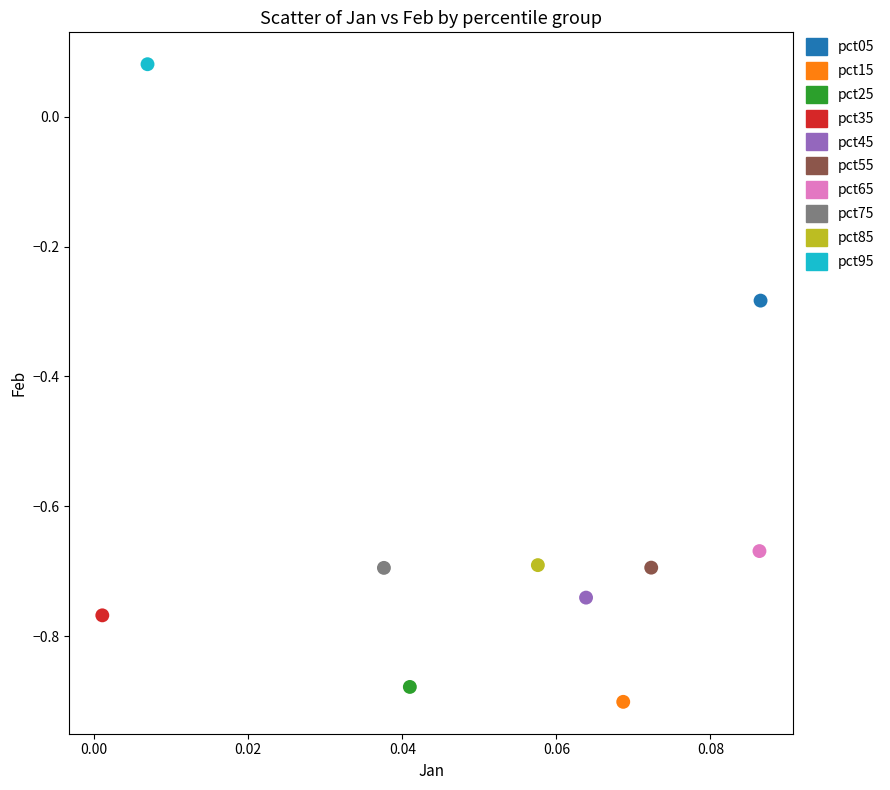

What are all the series names shown in the legend?

pct05, pct15, pct25, pct35, pct45, pct55, pct65, pct75, pct85, pct95